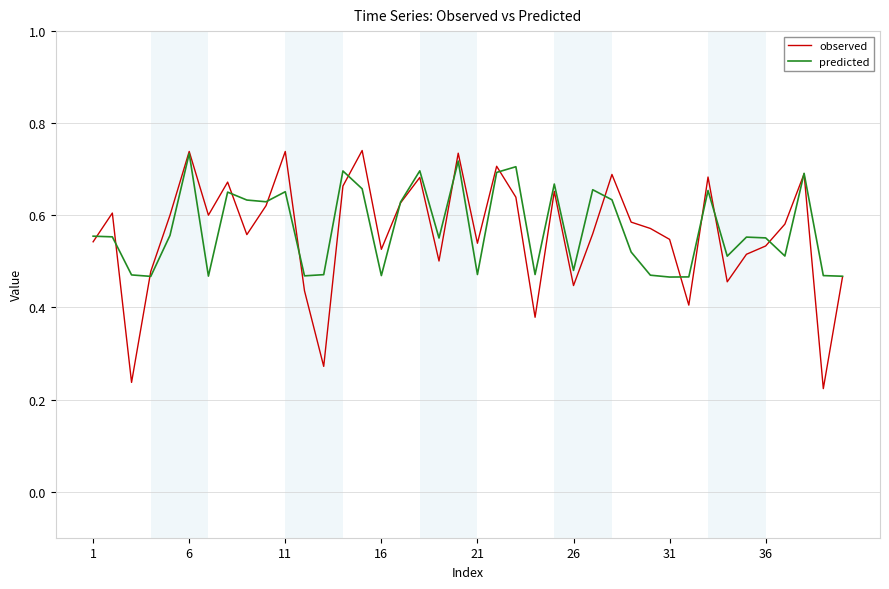

Which series has the largest range (max minus min)?

observed